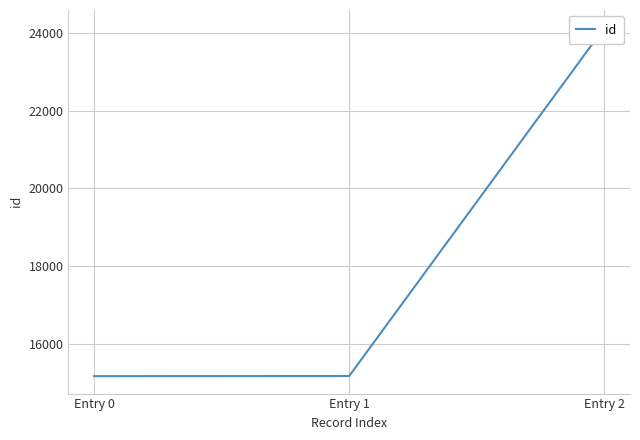

What is the difference between the values at Entry 1 and Entry 2?

8964